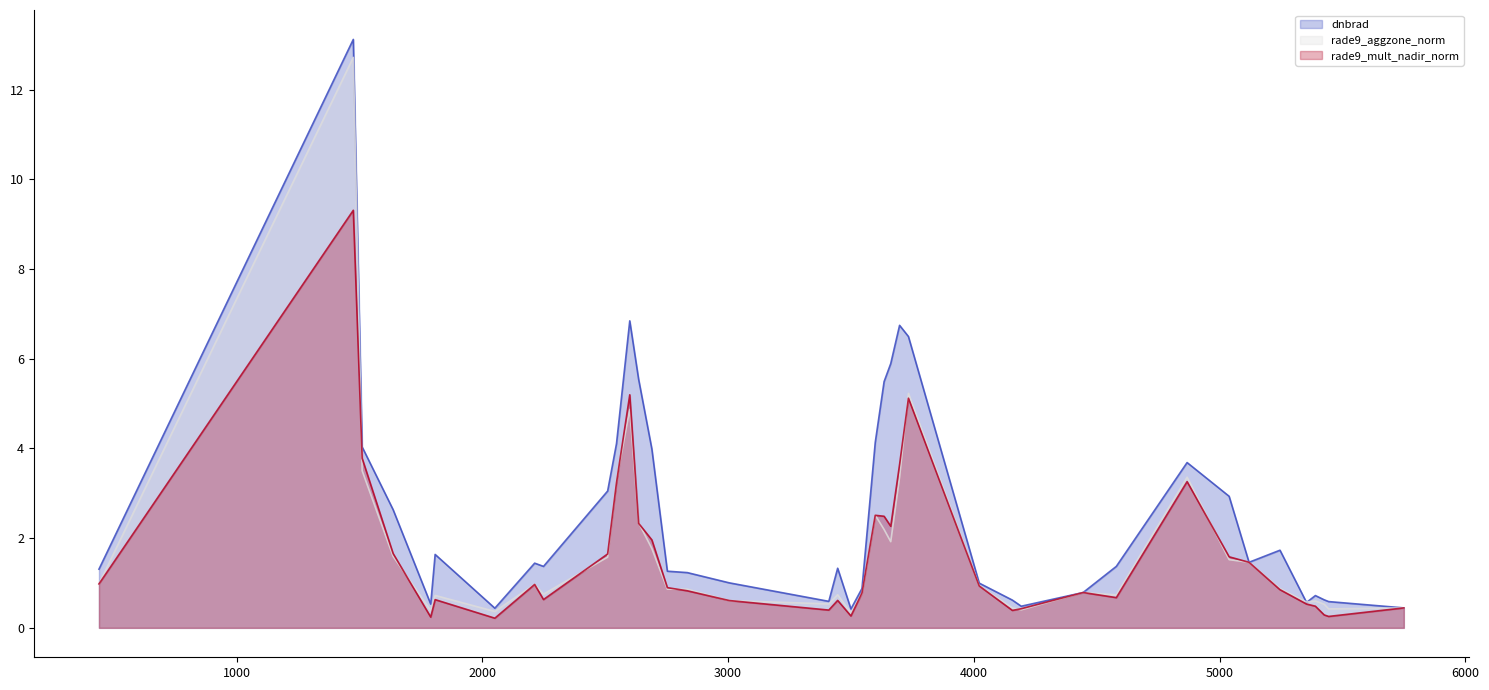

Does the chart display data point markers on the line(s)?

No